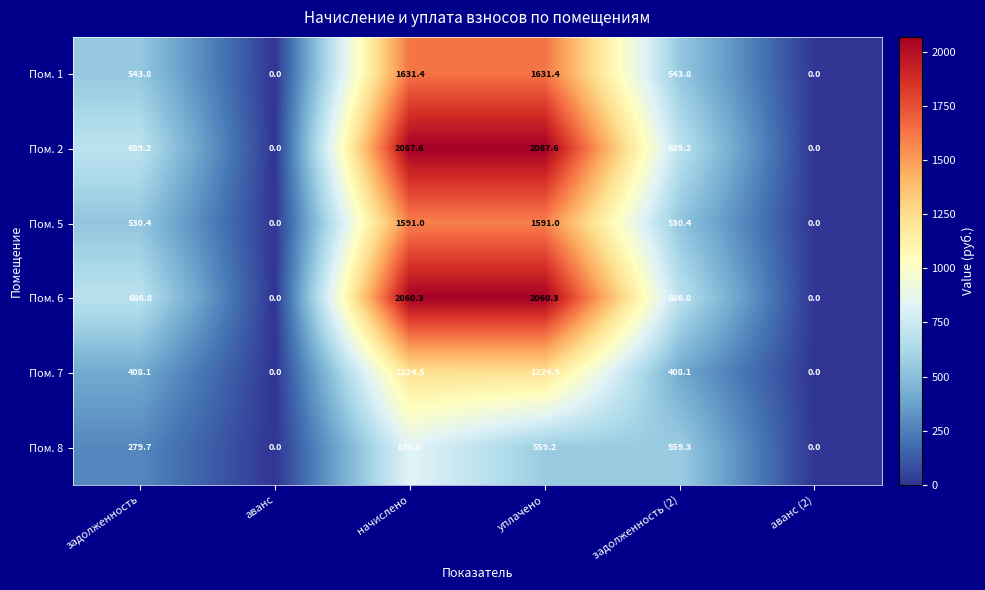

The Пом. 5 series shows 1591.0 at уплачено. True or false?

True